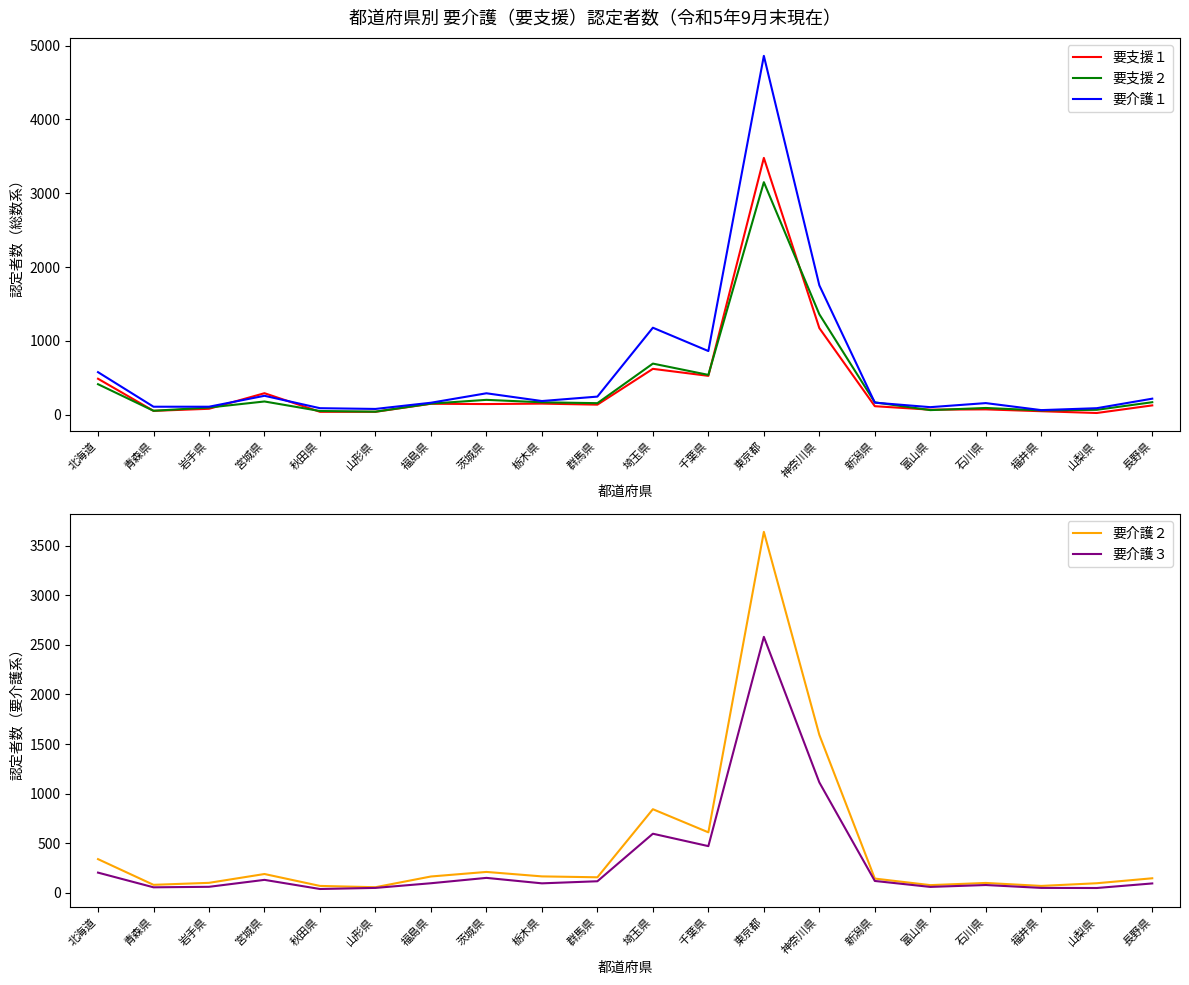

Where is the first local maximum for 要支援１?

宮城県